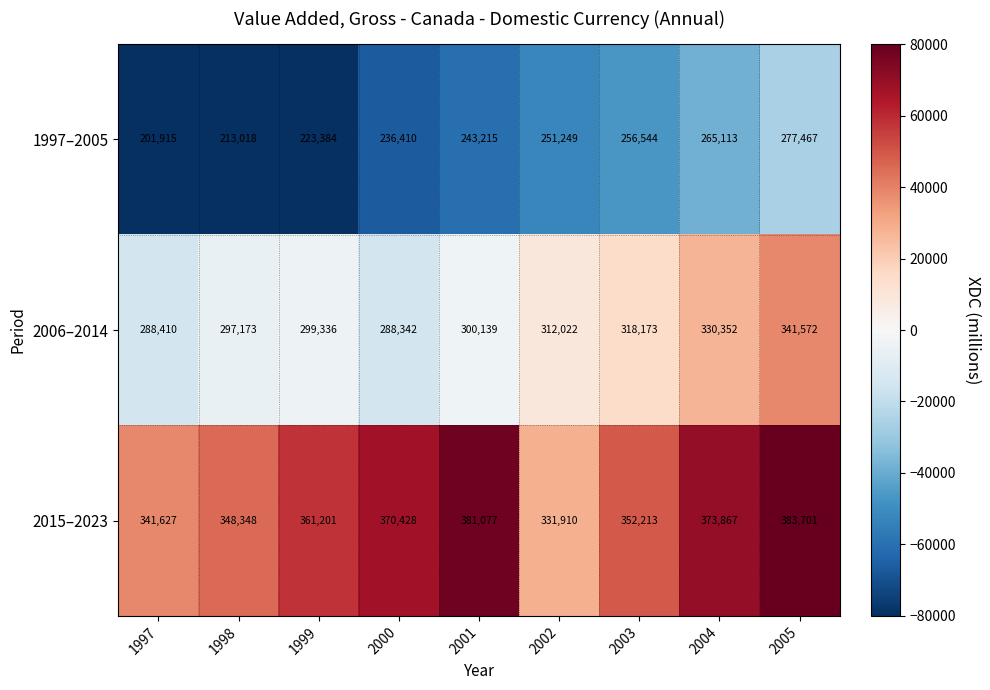

The value of 1997–2005 at 2002 is 123196. True or false?

False